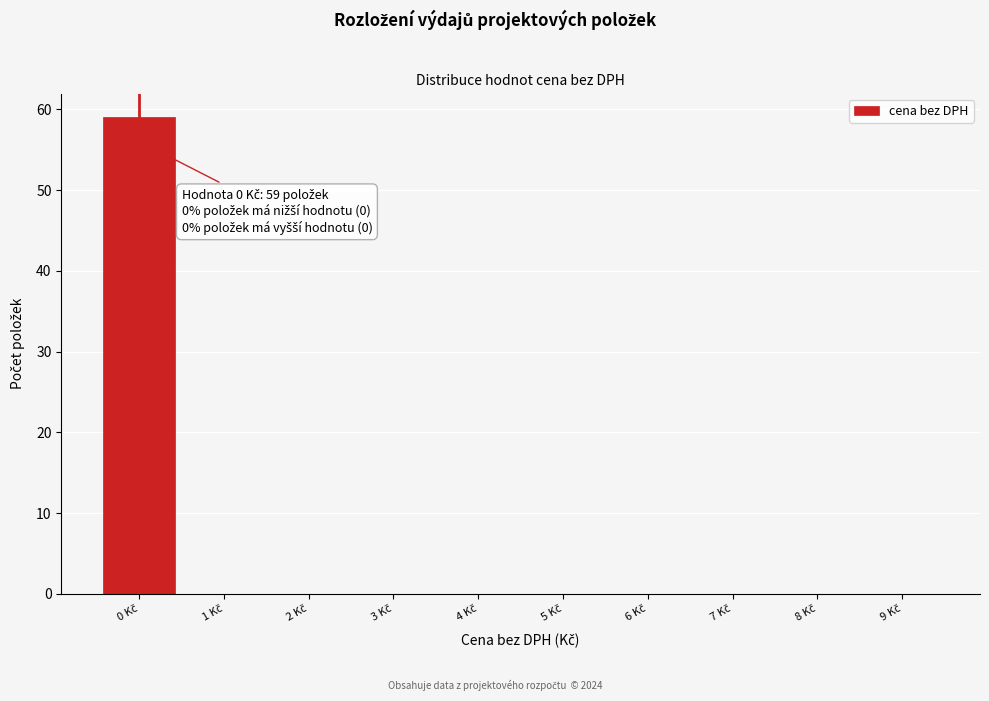

Over which range of the x-axis is the bar tallest?

-0.5 to 0.5